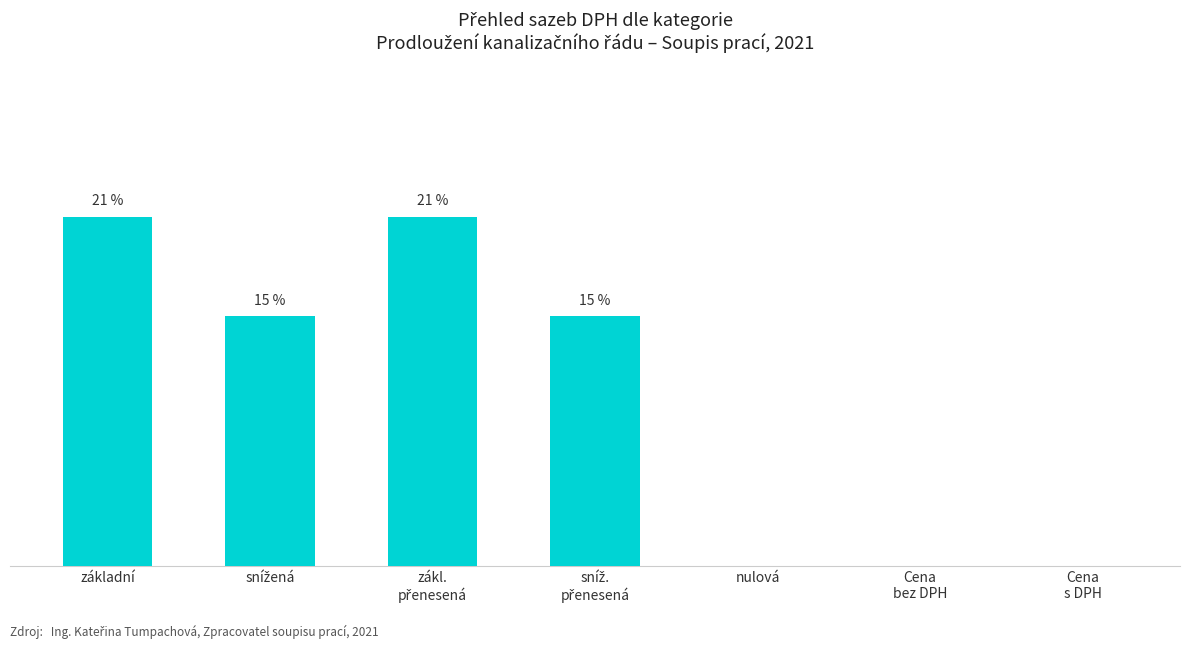

Are the bars horizontal?

No